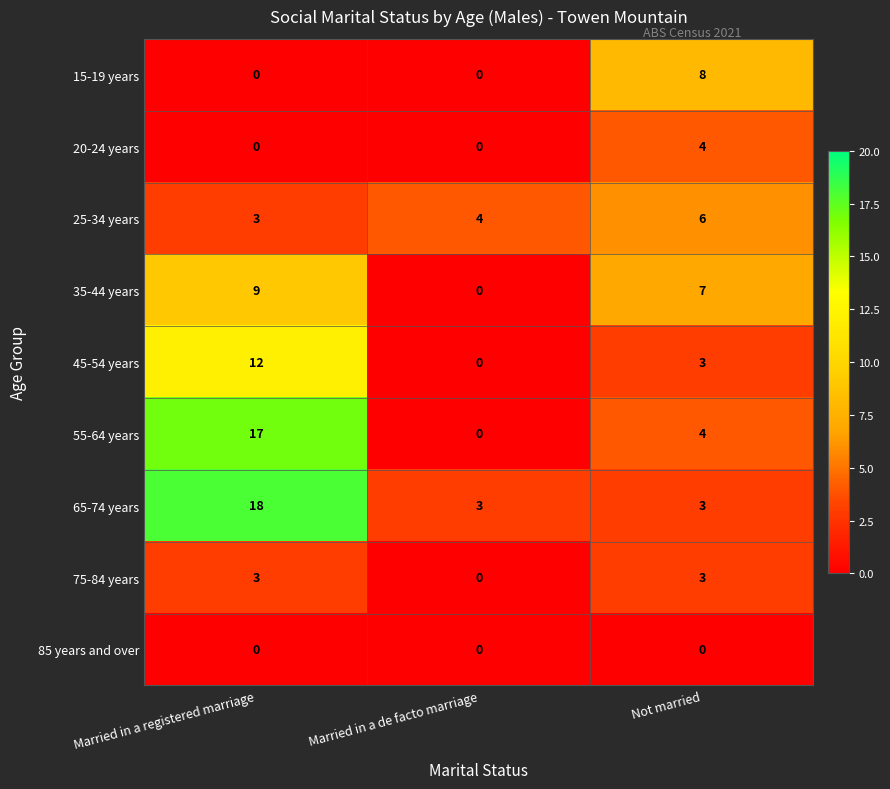

Count the number of categories in the chart.

3